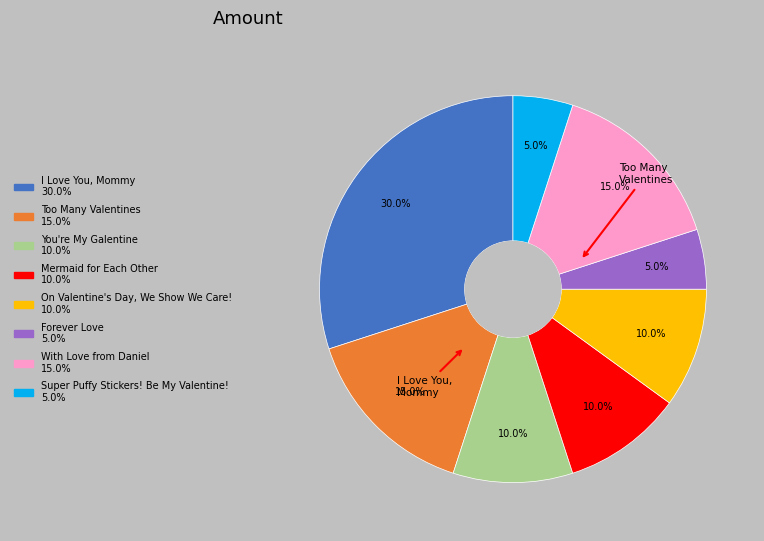

Which slice is the largest?

I Love You, Mommy